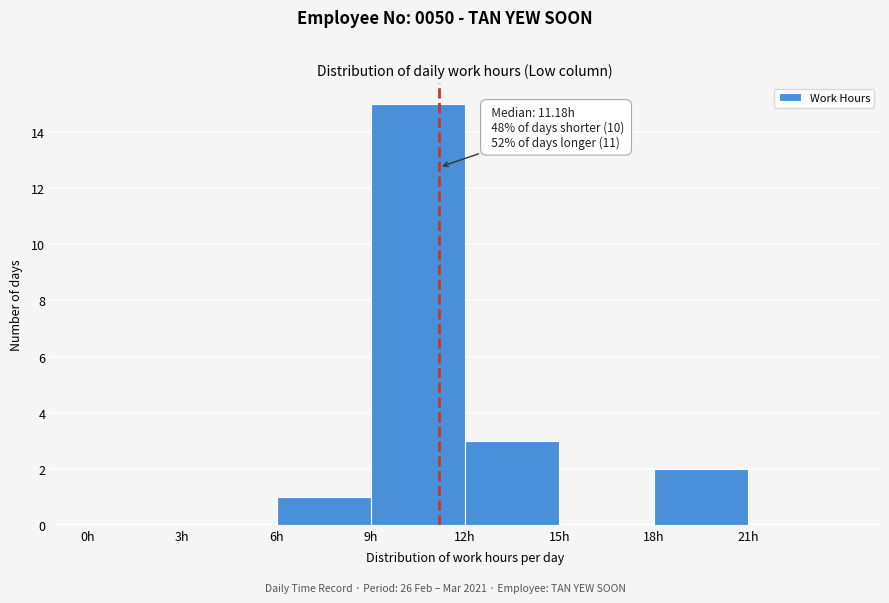

Over which range of the x-axis is the bar tallest?

9 to 12